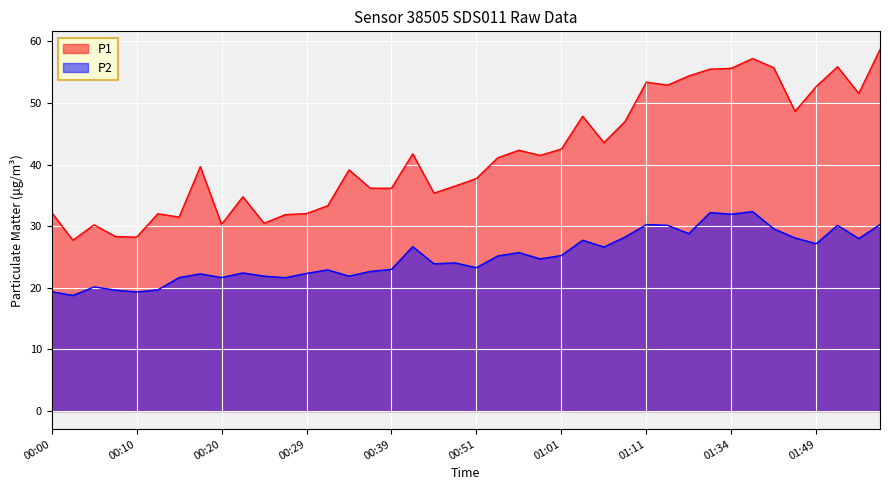

What position from the right is 01:11?

12